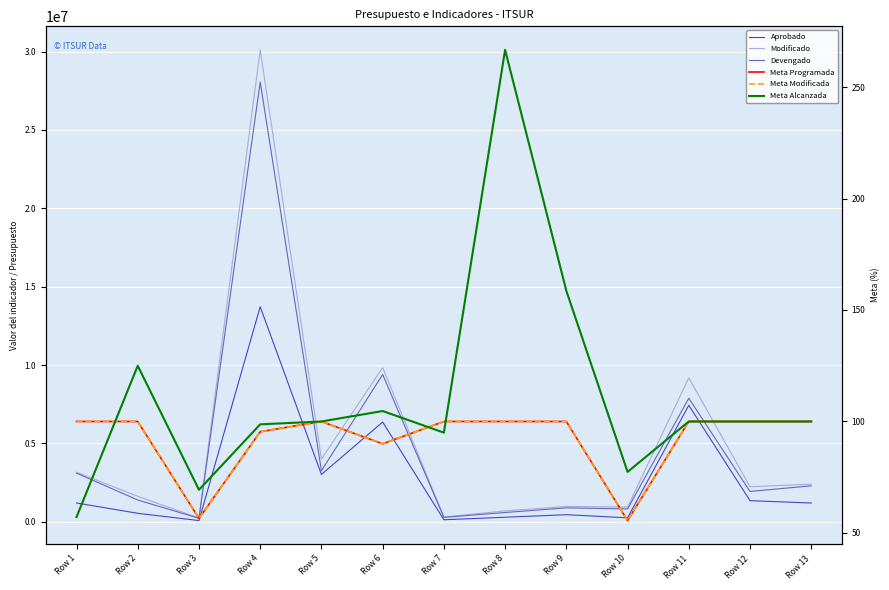

List the series in order of their peak value, lowest first.

Meta Programada, Meta Modificada, Meta Alcanzada, Aprobado, Devengado, Modificado